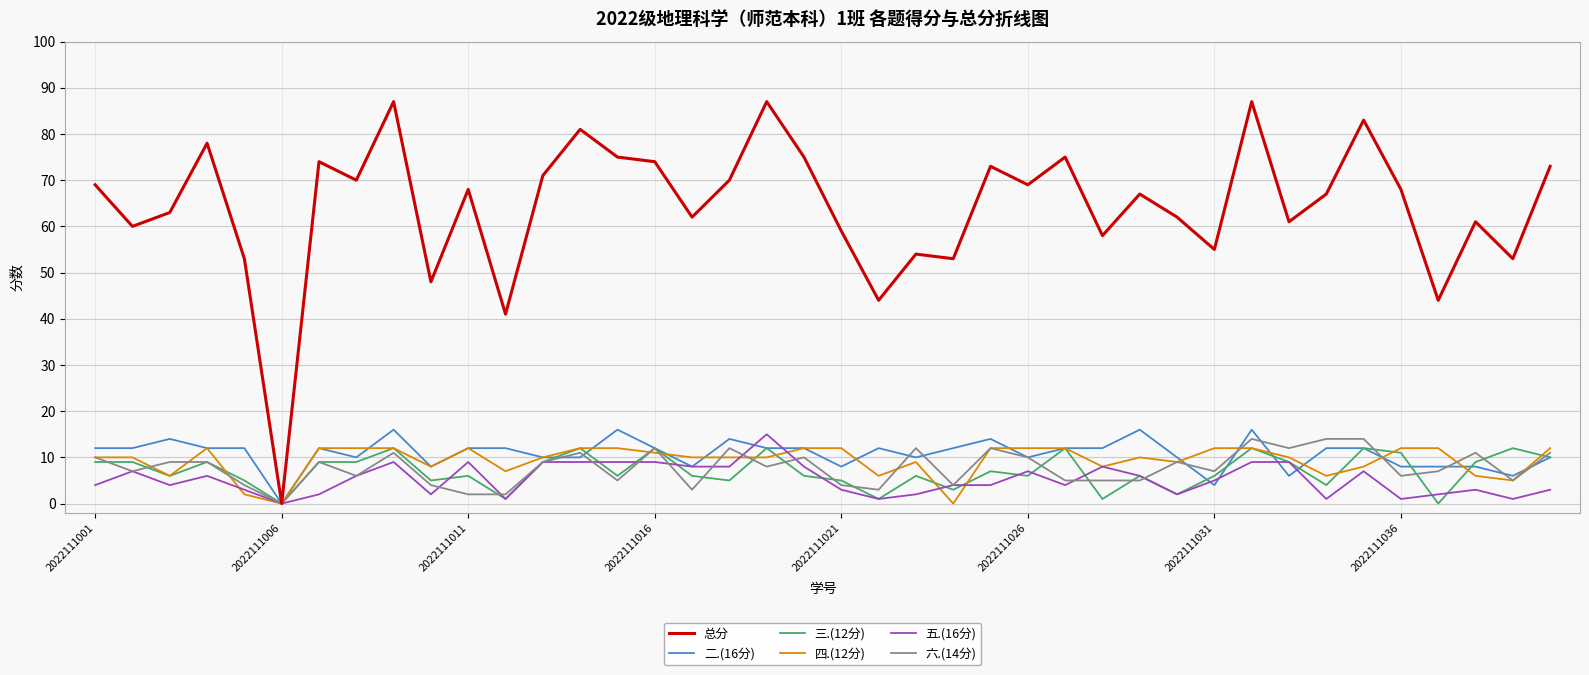

Which series has the widest spread of values?

总分